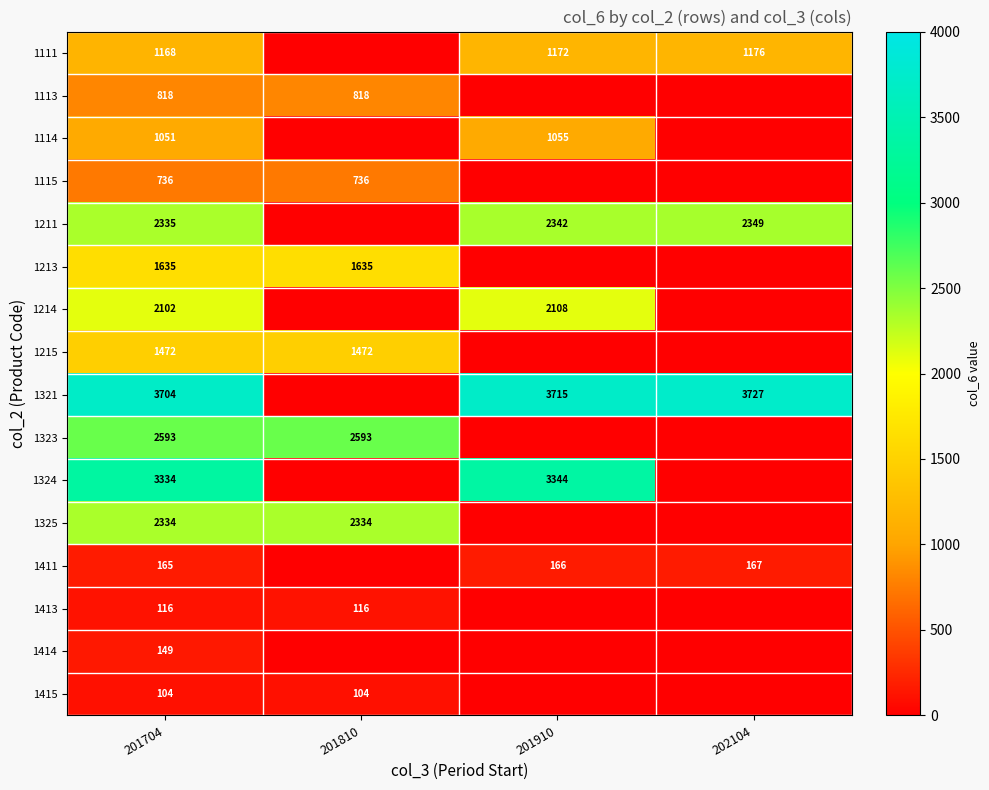

What is the total value across all series at 201810?

9808